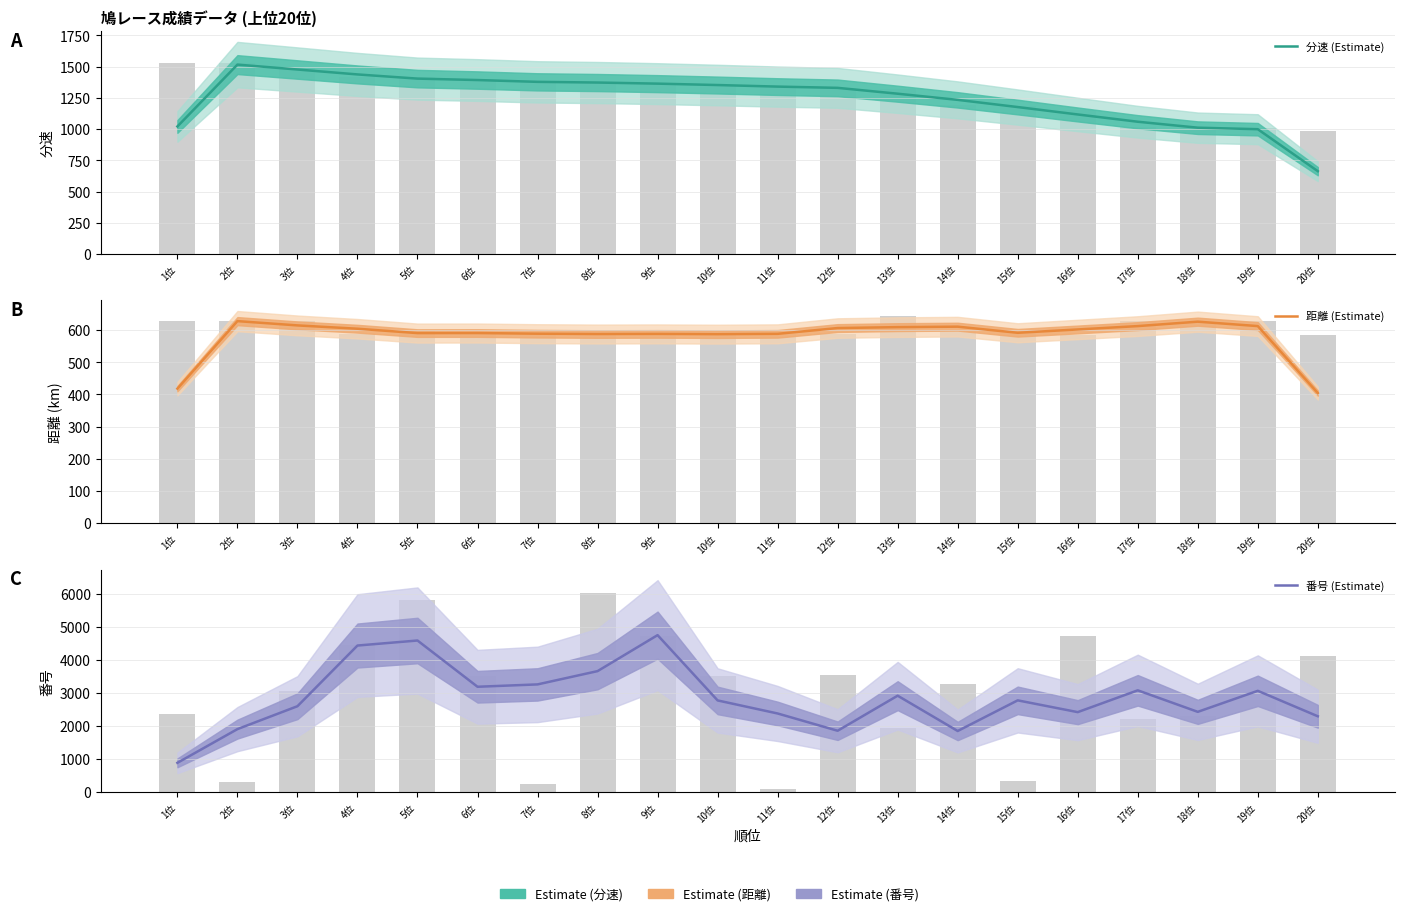

What is the difference between the maximum and minimum values in the 番号 (Estimate) series?

3865.7